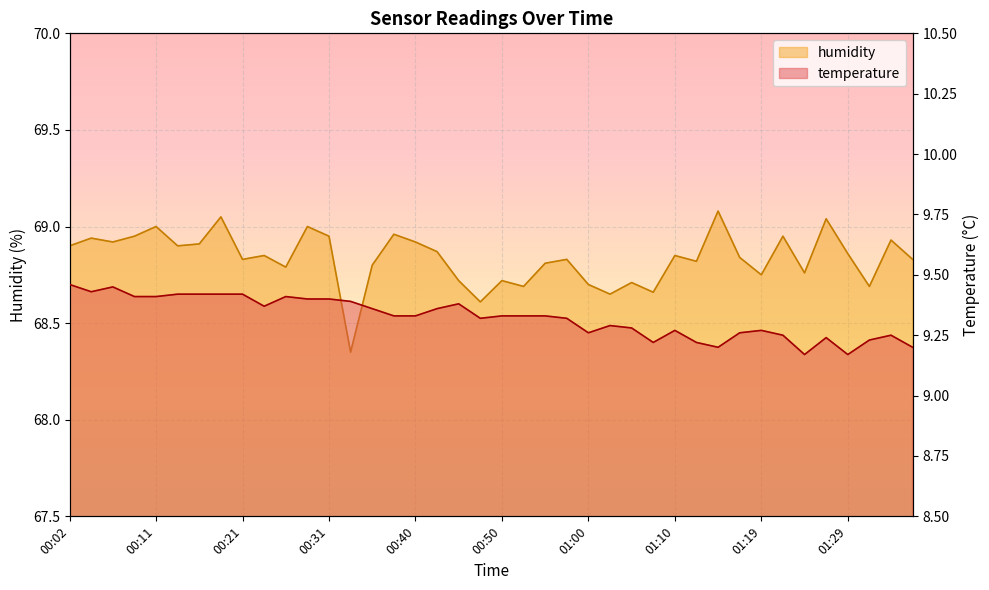

List the labels in order of temperature value, largest first.

00:02, 00:06, 00:04, 00:14, 00:16, 00:19, 00:21, 00:09, 00:11, 00:26, 00:28, 00:31, 00:33, 00:45, 00:23, 00:36, 00:43, 00:38, 00:40, 00:50, 00:53, 00:55, 00:48, 00:57, 01:02, 01:05, 01:10, 01:19, 01:00, 01:17, 01:22, 01:34, 01:27, 01:31, 01:07, 01:12, 01:14, 01:36, 01:24, 01:29